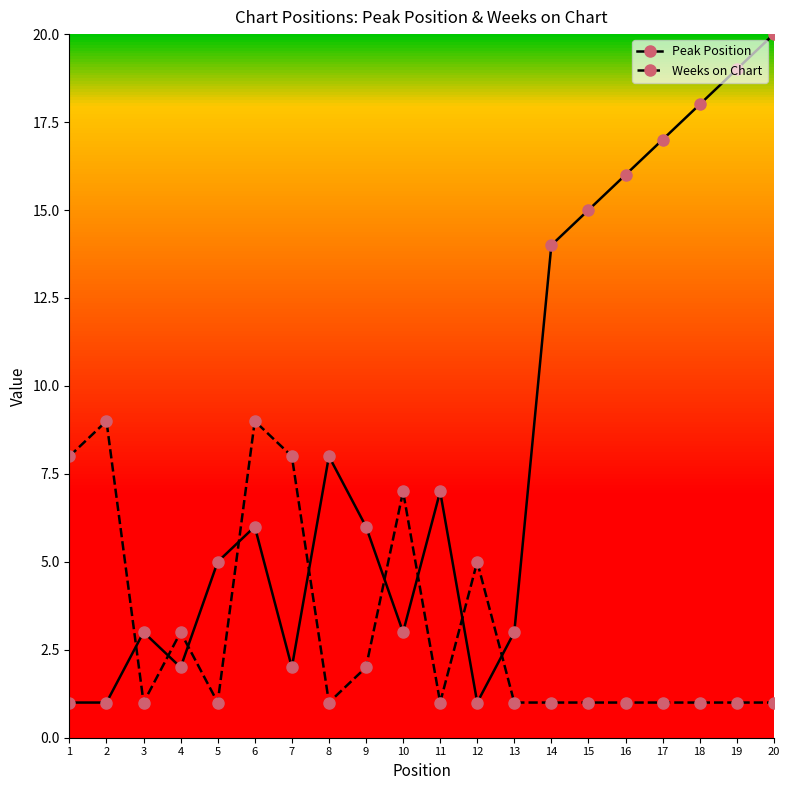

Read the Peak Position value at 14.

14